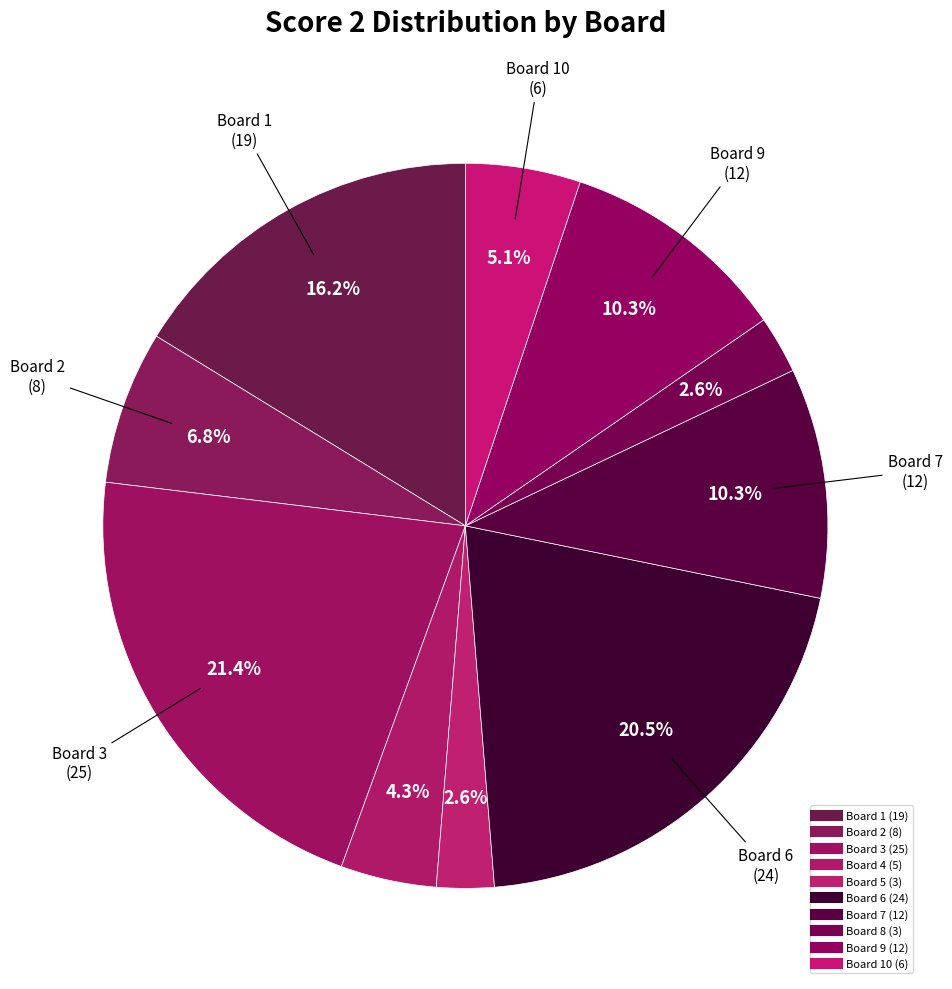

How many slices are in this pie chart?

10